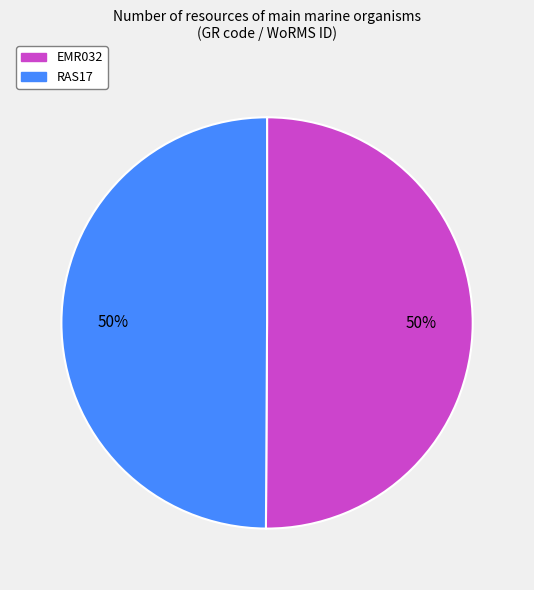

Do EMR032 and RAS17 together represent more than half of the pie?

Yes